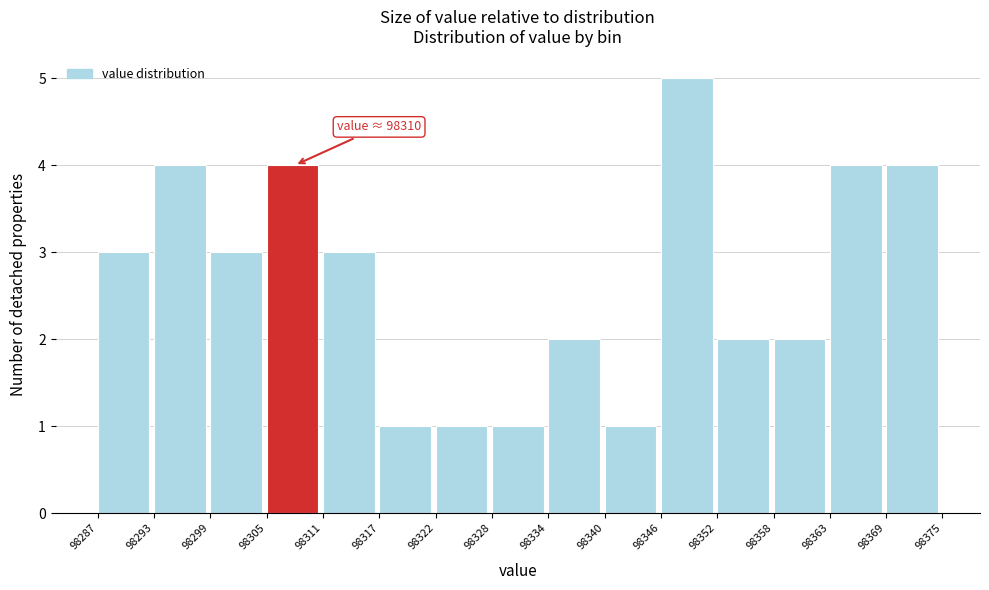

Which range on the x-axis has the tallest bar?

98346 to 98352